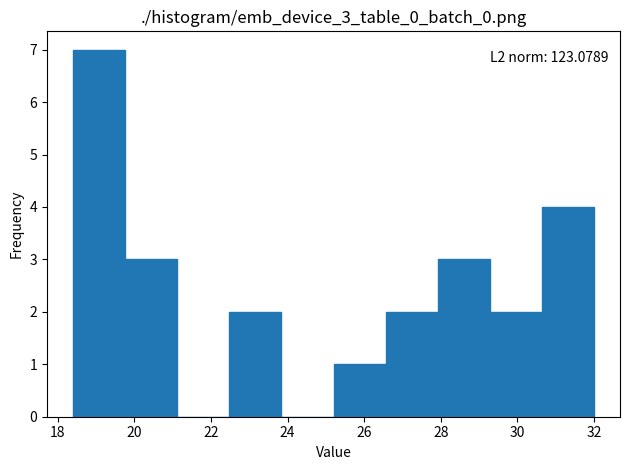

Over which range of the x-axis is the bar tallest?

18.40 to 19.76